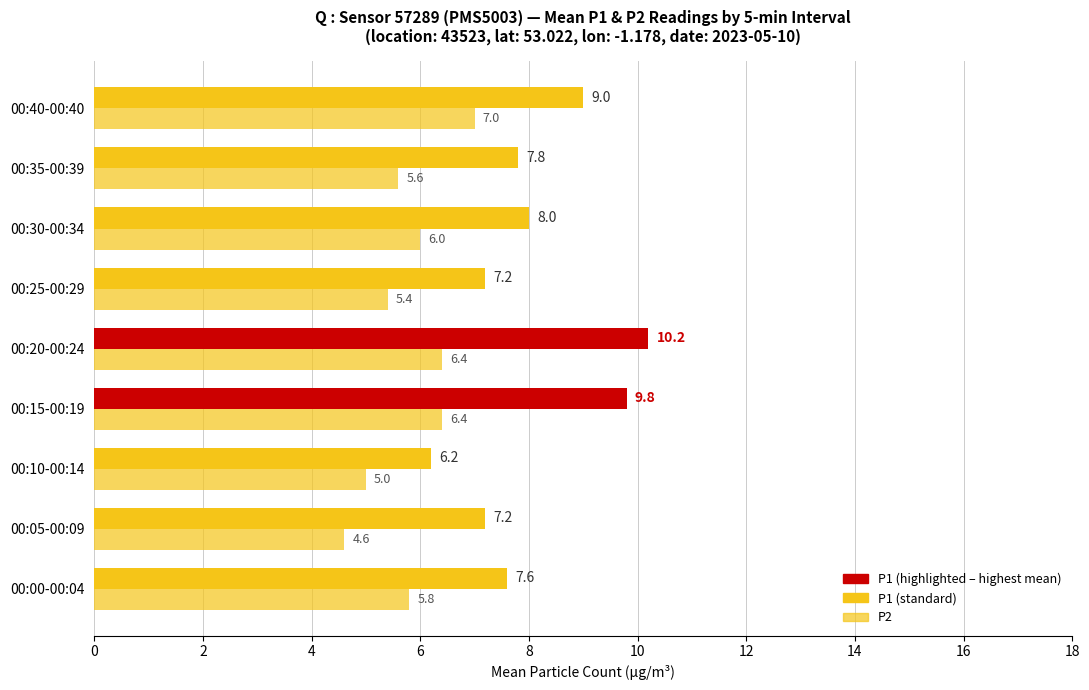

How many distinct data groups are displayed?

2